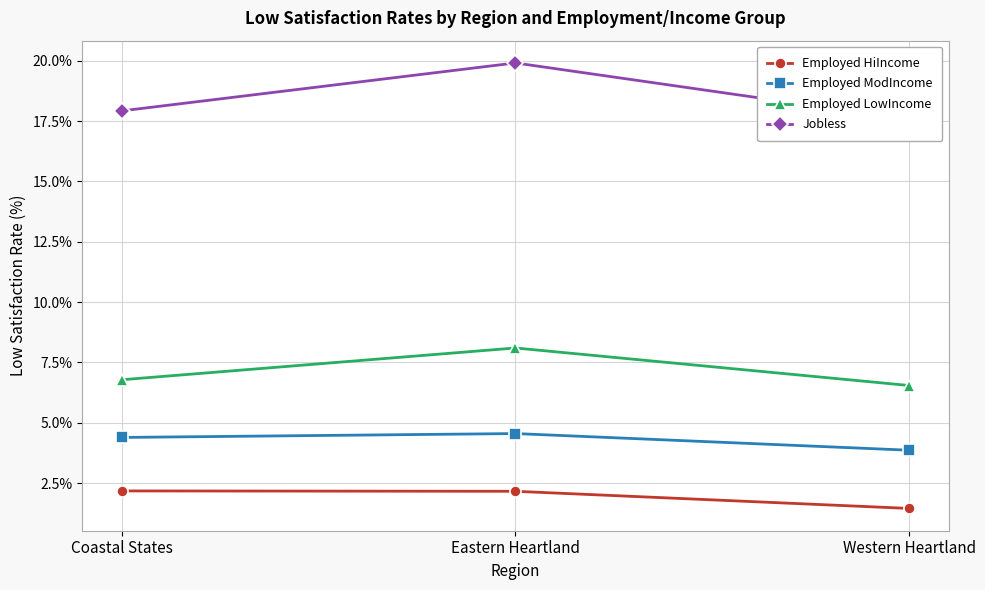

Which series has the largest range (max minus min)?

Jobless